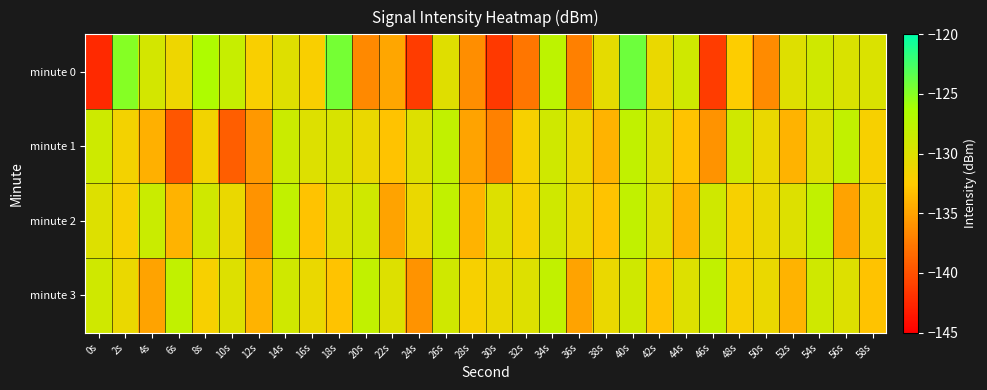

What is the minimum value shown in the chart?

-142.5